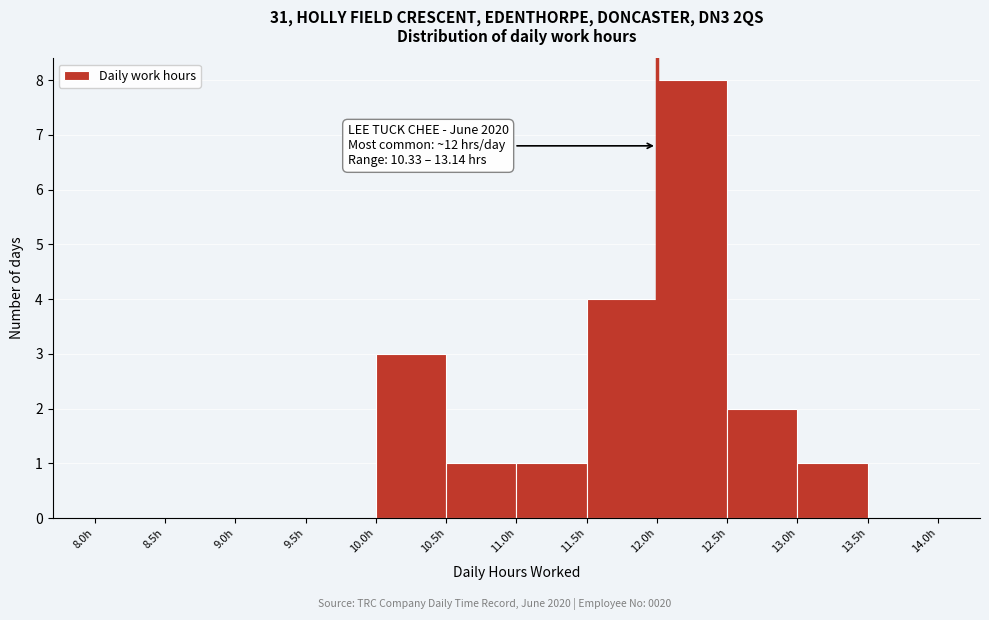

Which range on the x-axis has the tallest bar?

12.0 to 12.5